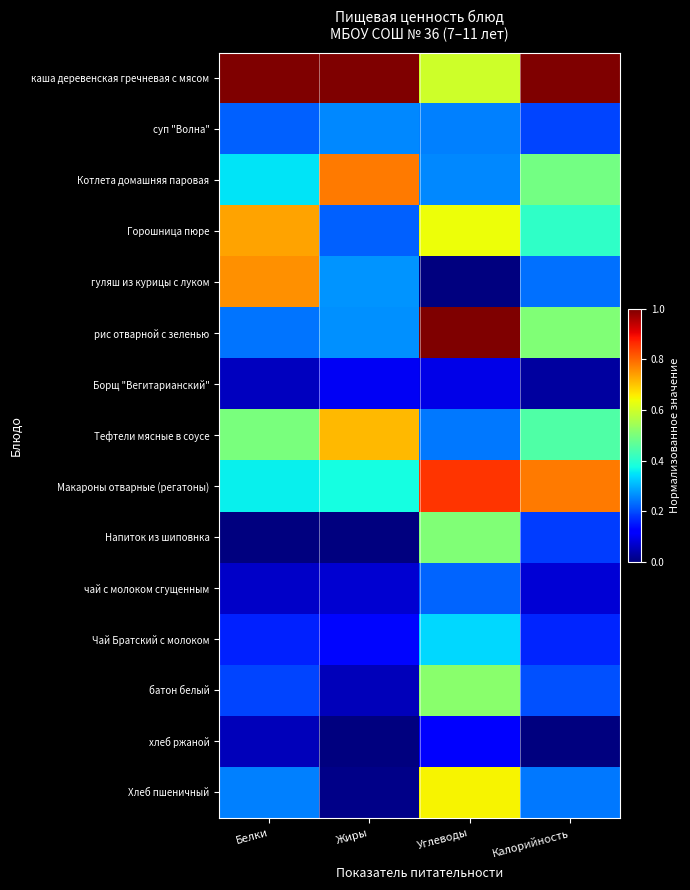

At which category is the sum across all series the highest?

Углеводы